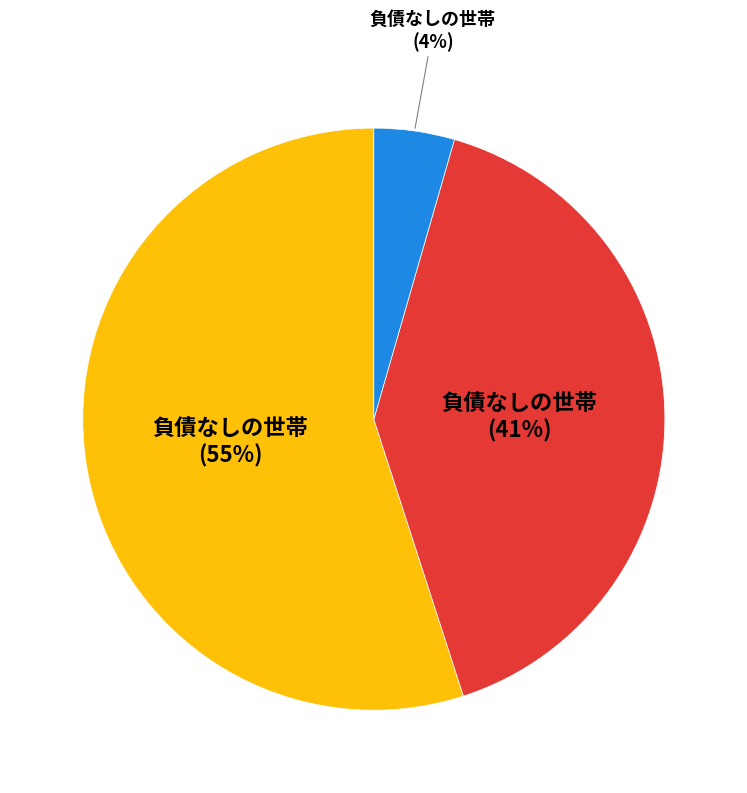

To the nearest percent, what is the difference between the largest and smallest slice percentages?

51%